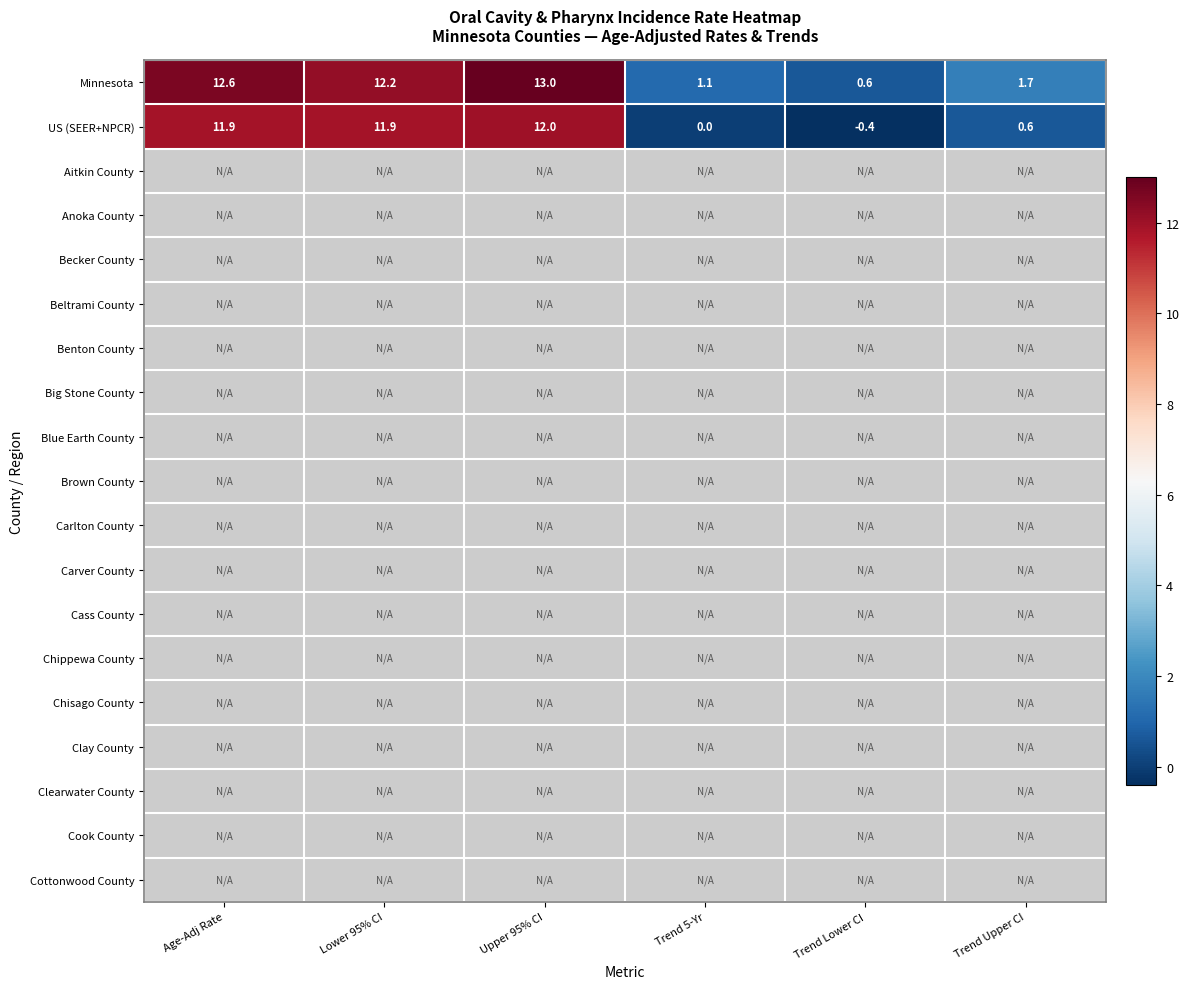

What is the difference between the Minnesota values at Trend 5-Yr and Upper 95% CI?

11.9